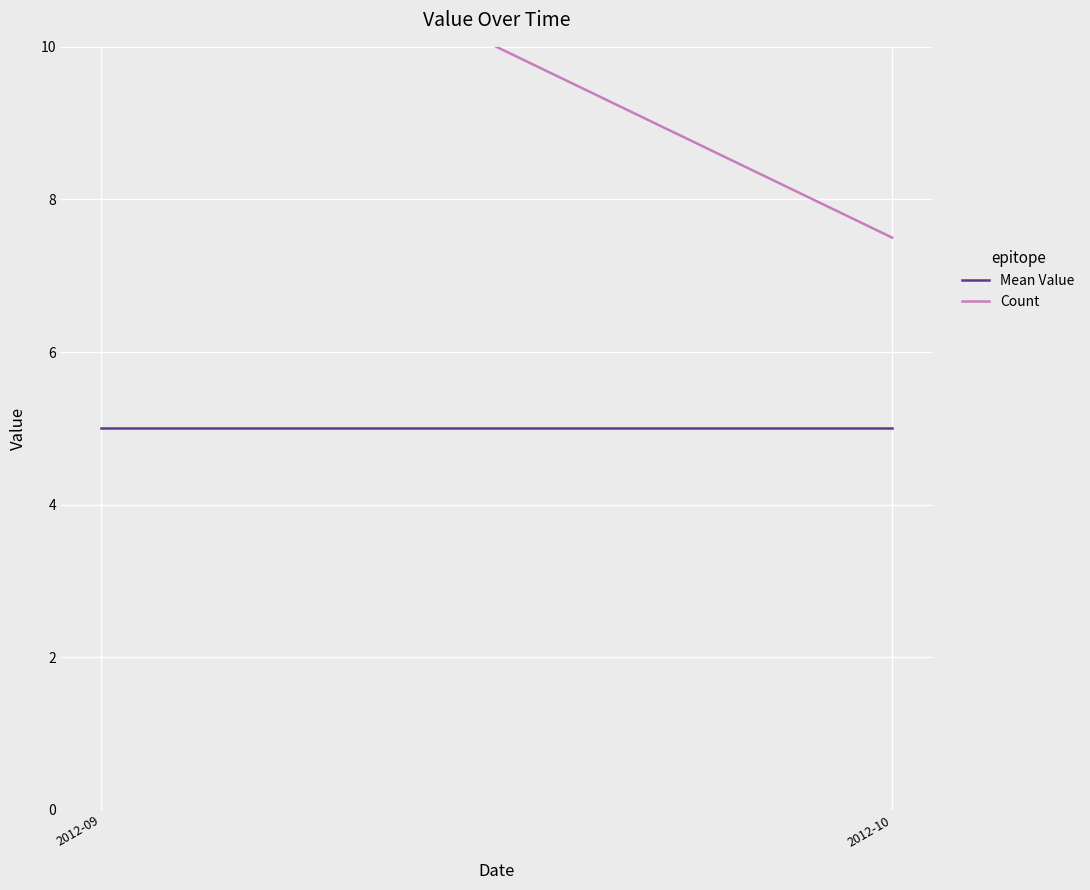

True or false: Count has a value of 12.5 at 2012-09.

True